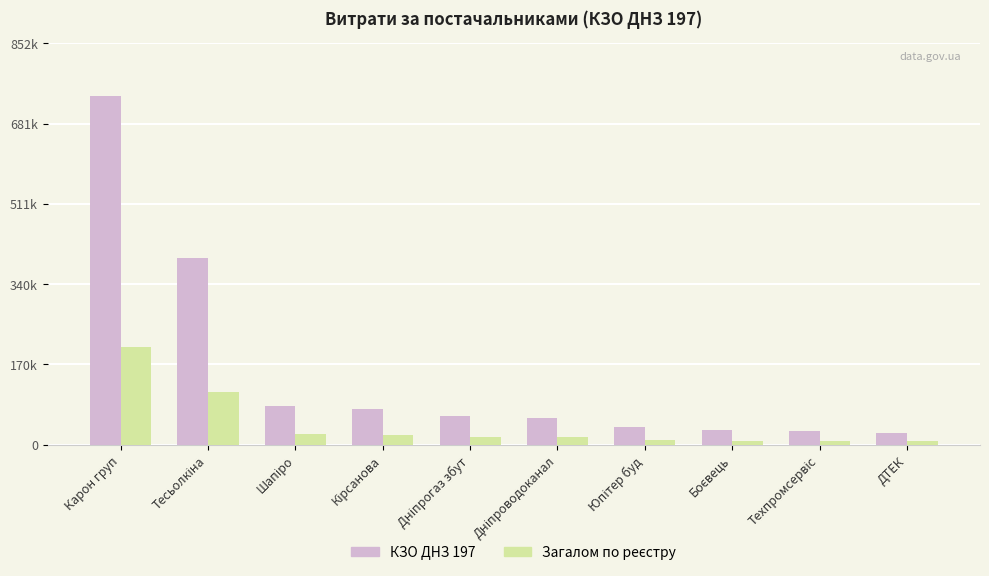

What is the sum of all КЗО ДНЗ 197 values?

1532954.0